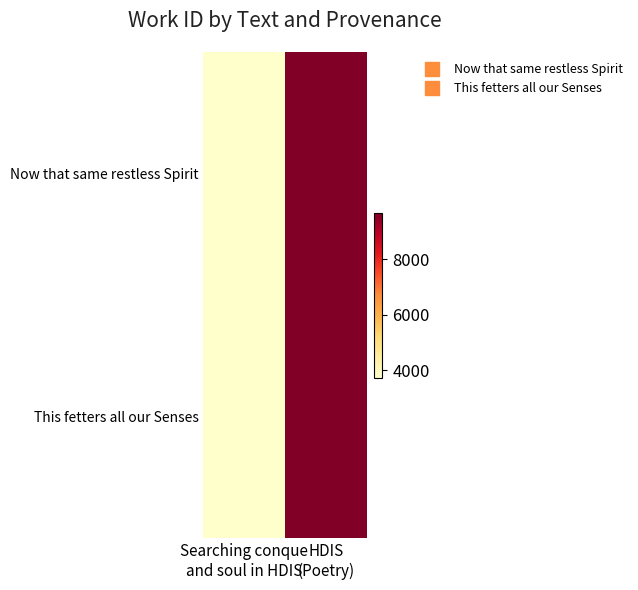

Reading left to right, transcribe all the data shown in this chart.

Now that same restless Spirit: Searching conque
and soul in HDIS=3734	HDIS
(Poetry)=9652
This fetters all our Senses: Searching conque
and soul in HDIS=3744	HDIS
(Poetry)=9666